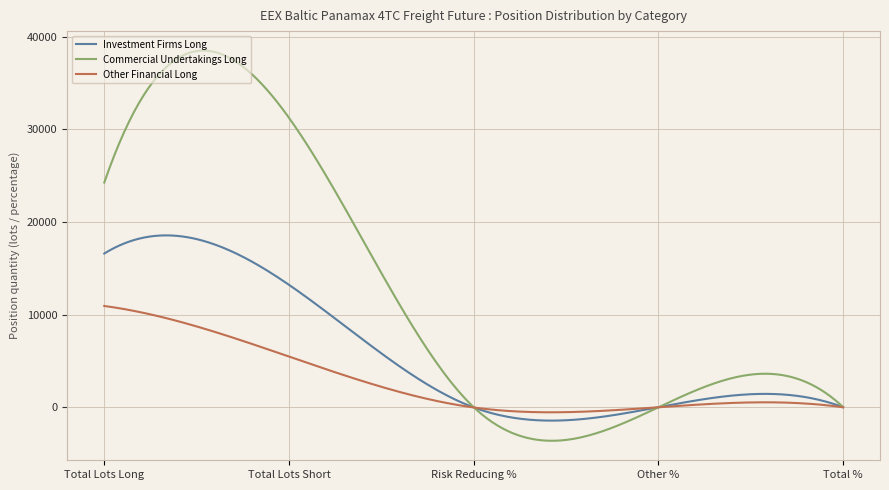

How many distinct data groups are displayed?

3